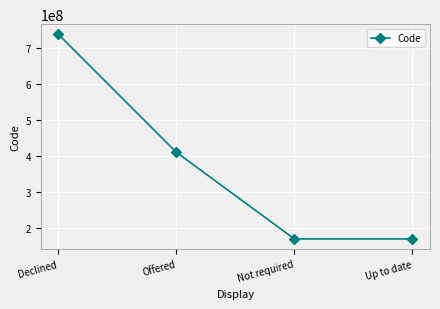

True or false: the data has more than 2 interior local peaks.

False